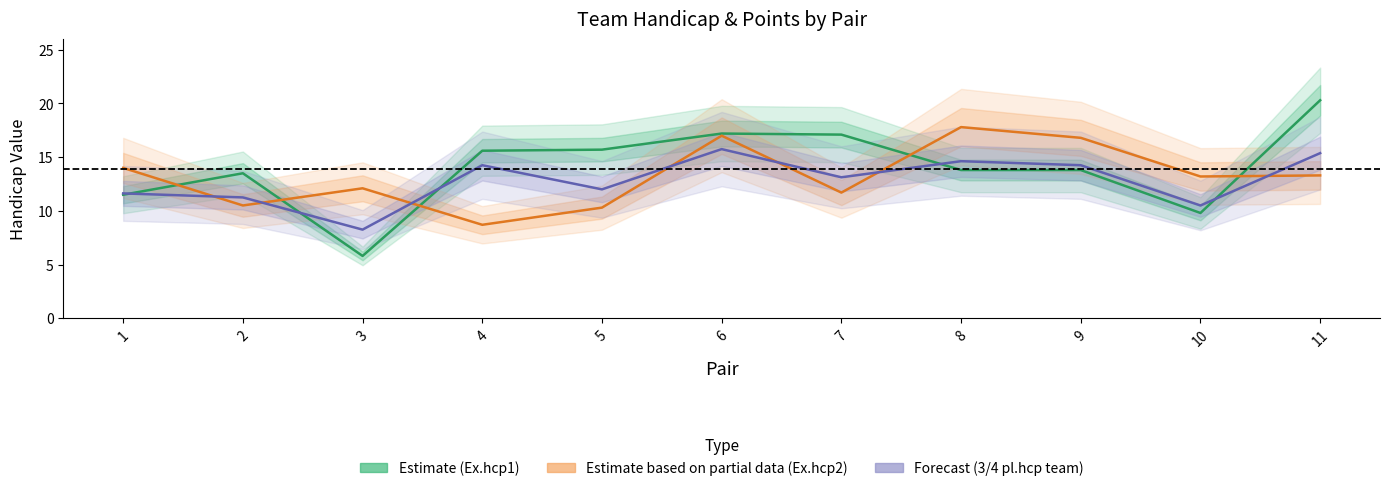

What is the difference between the highest and lowest values at 10?

3.4